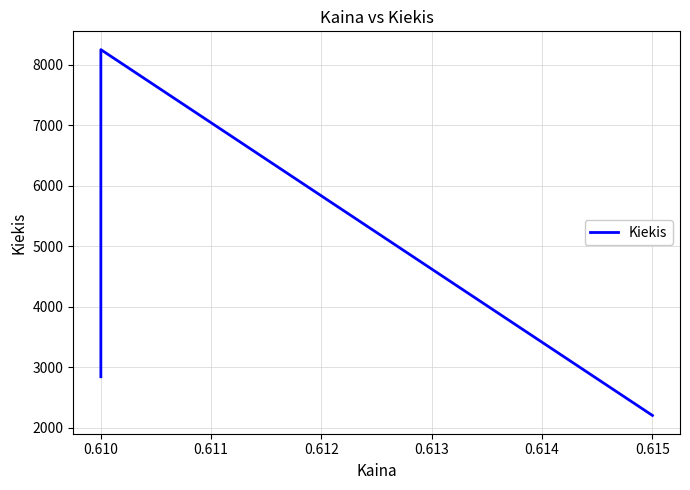

Count the values in the range 2200 to 8250.

3